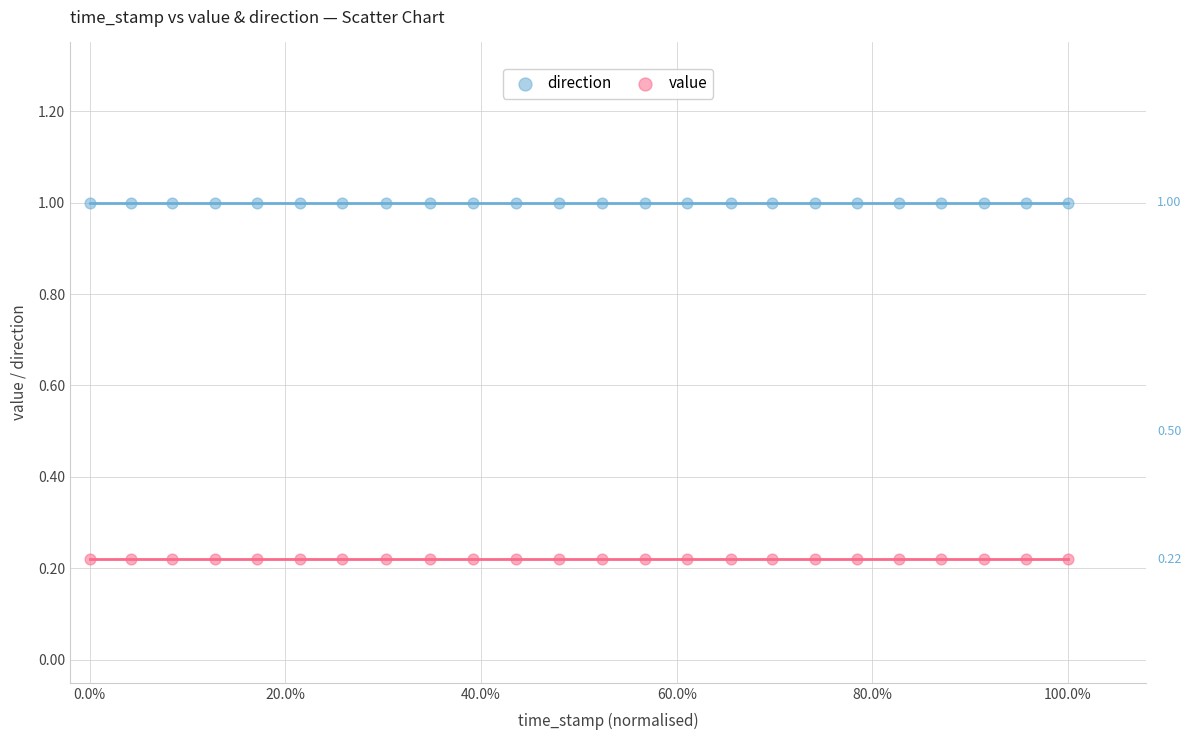

What are all the series names shown in the legend?

direction, value